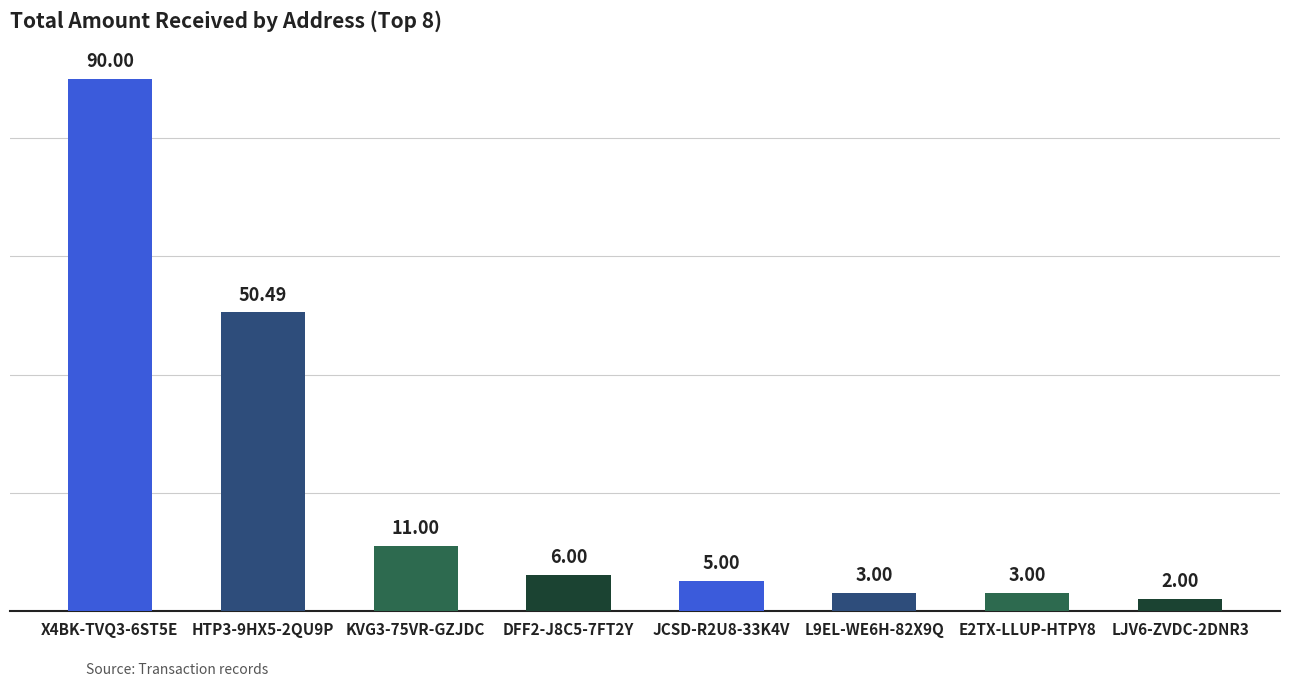

Which has a higher value, LJV6-ZVDC-2DNR3 or DFF2-J8C5-7FT2Y?

DFF2-J8C5-7FT2Y